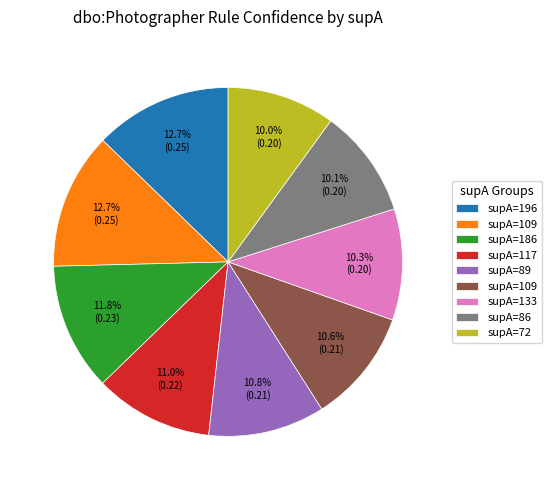

Is there a majority slice in this chart?

No